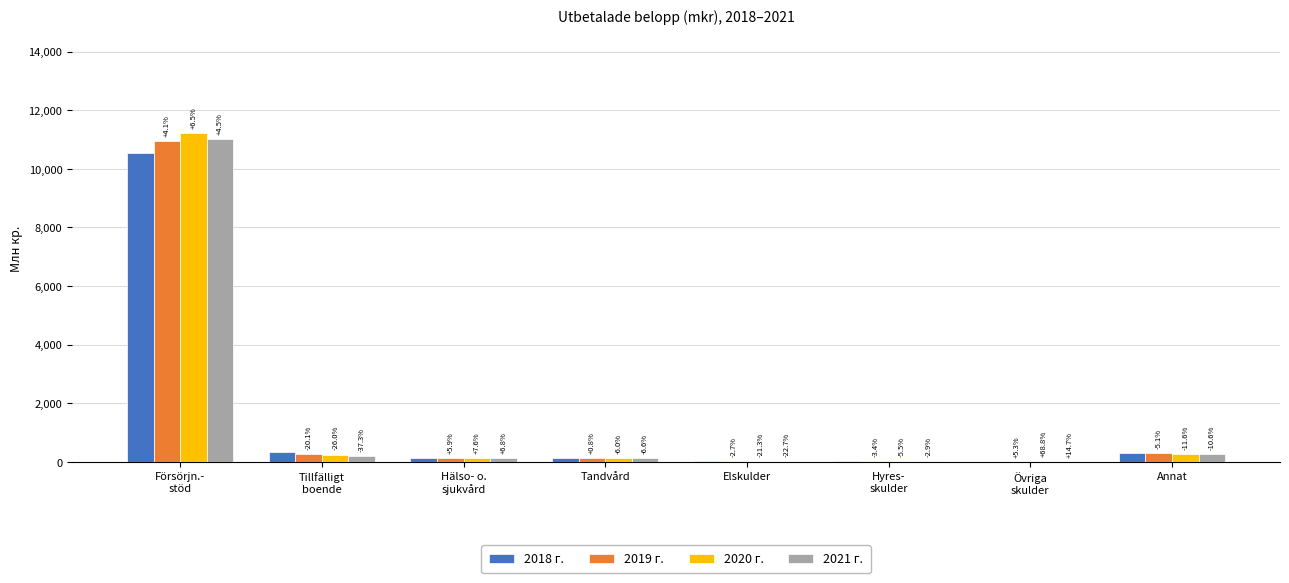

Is it true that 2018 г. equals 49.7 at Tandvård?

False